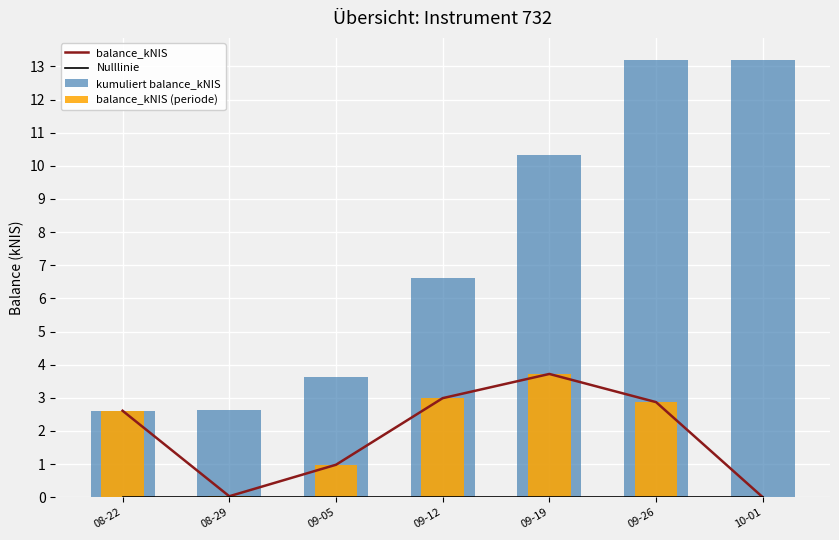

What position from the left is 10-01?

7